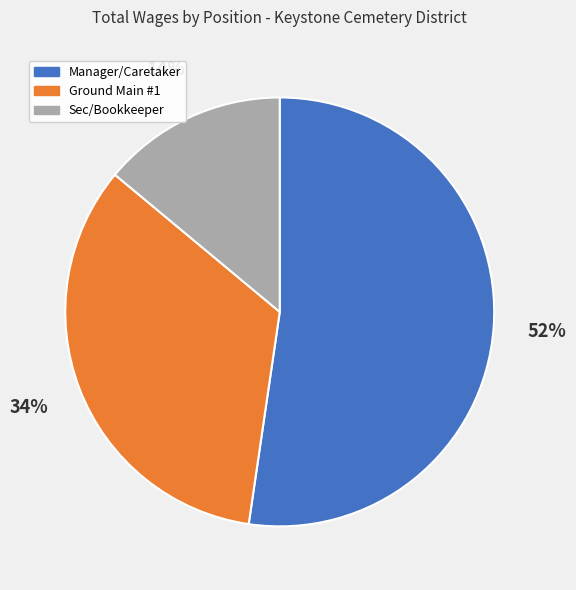

What is the smallest slice in the pie chart?

Sec/Bookkeeper